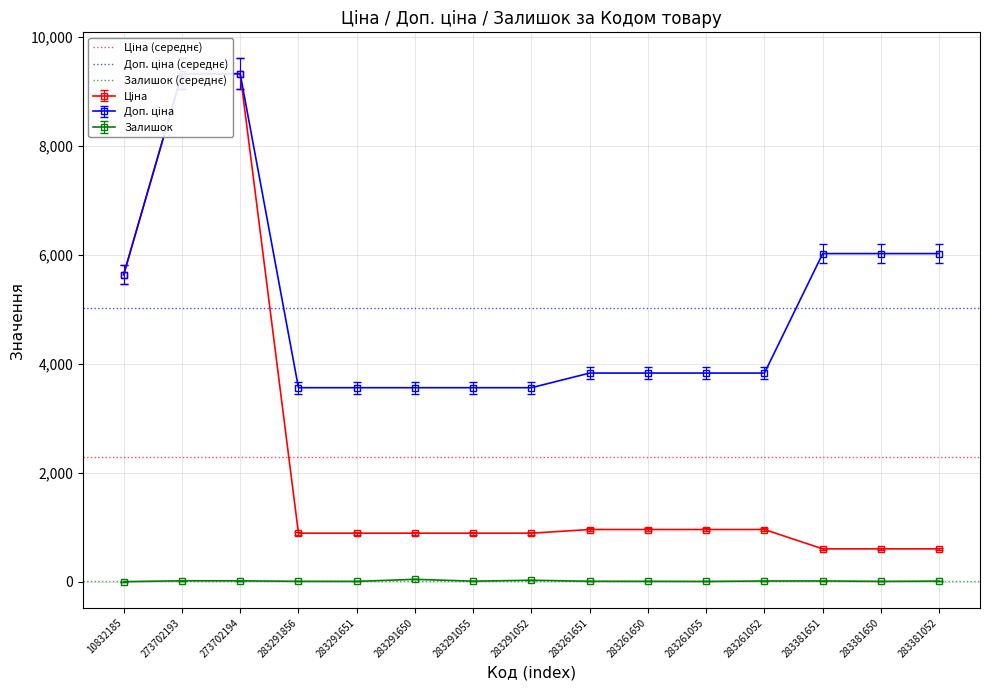

What is the greatest value displayed?

5030.2